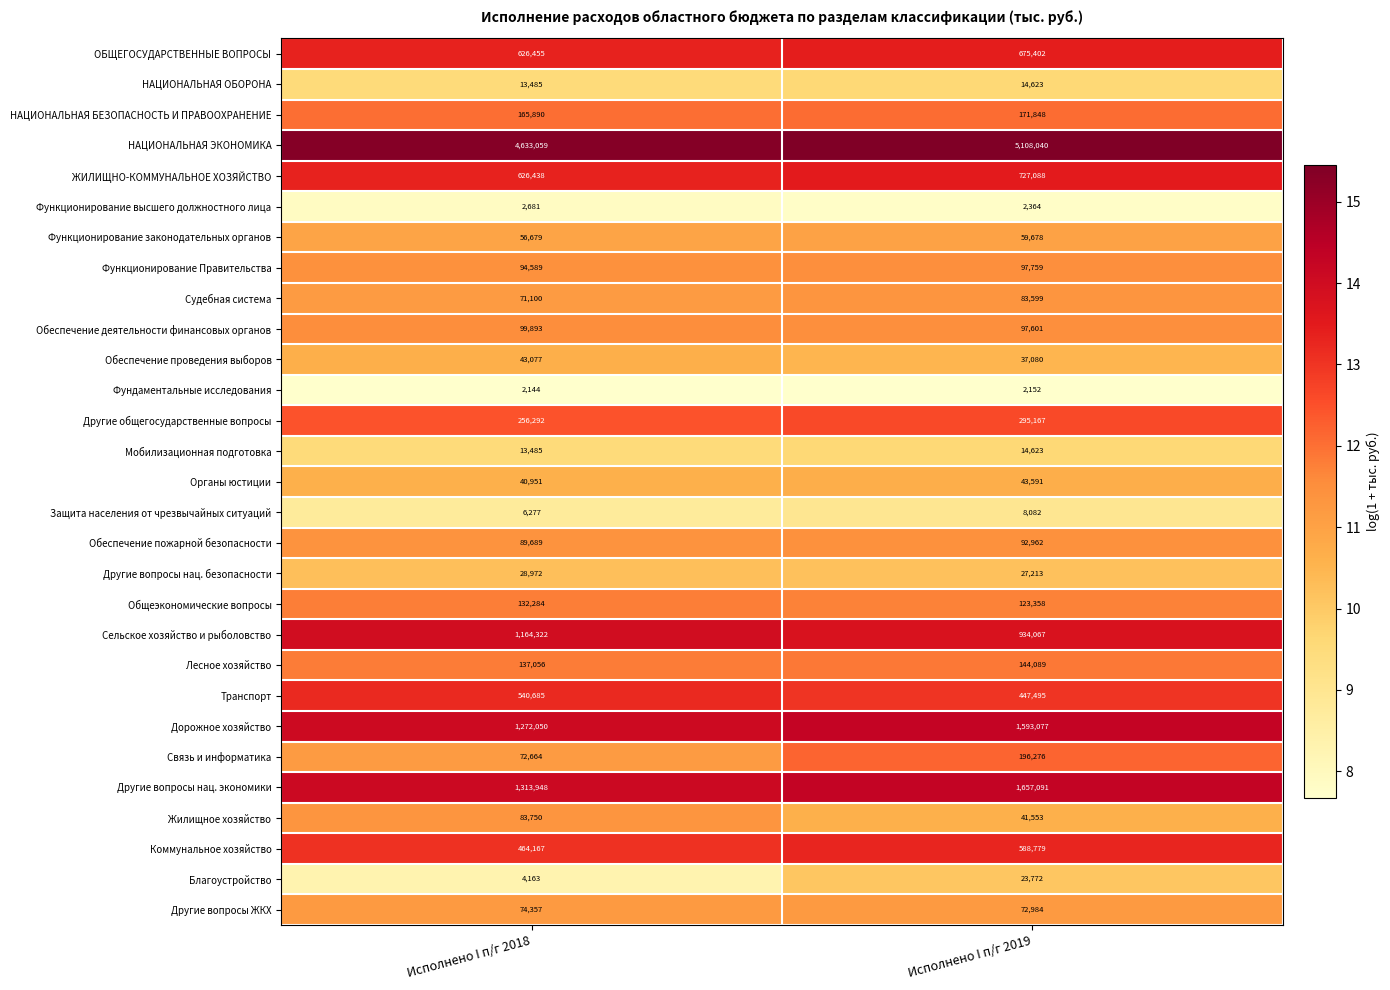

Which series has the widest spread of values?

НАЦИОНАЛЬНАЯ ЭКОНОМИКА